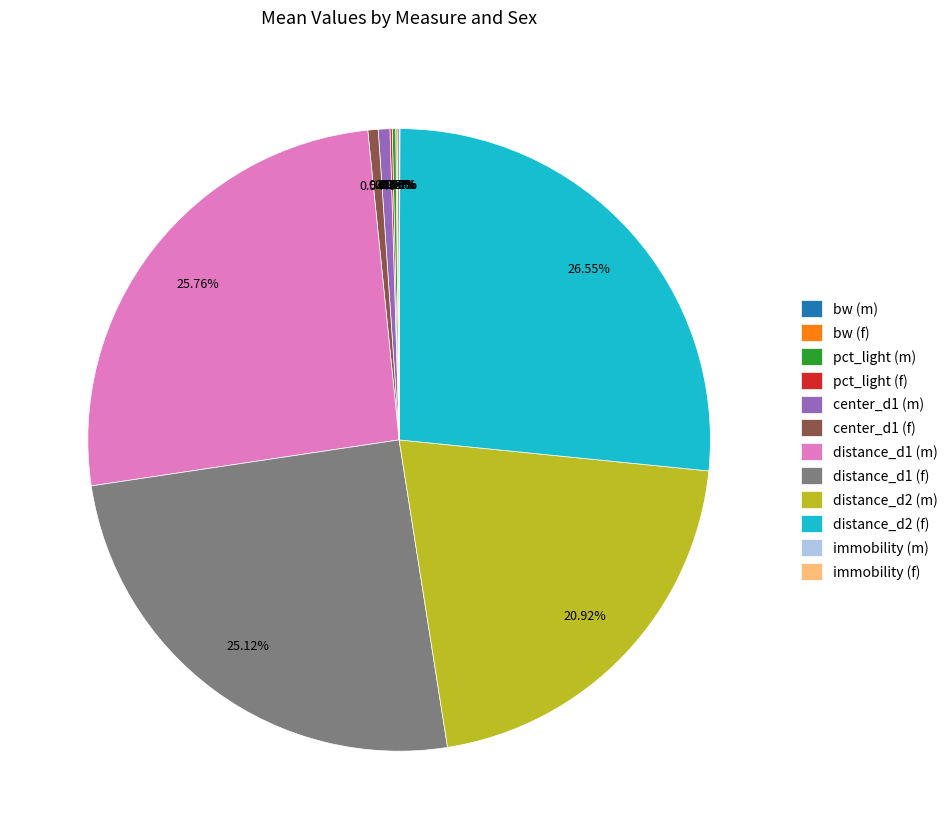

Which has a higher value, distance_d2 (f) or distance_d1 (m)?

distance_d2 (f)